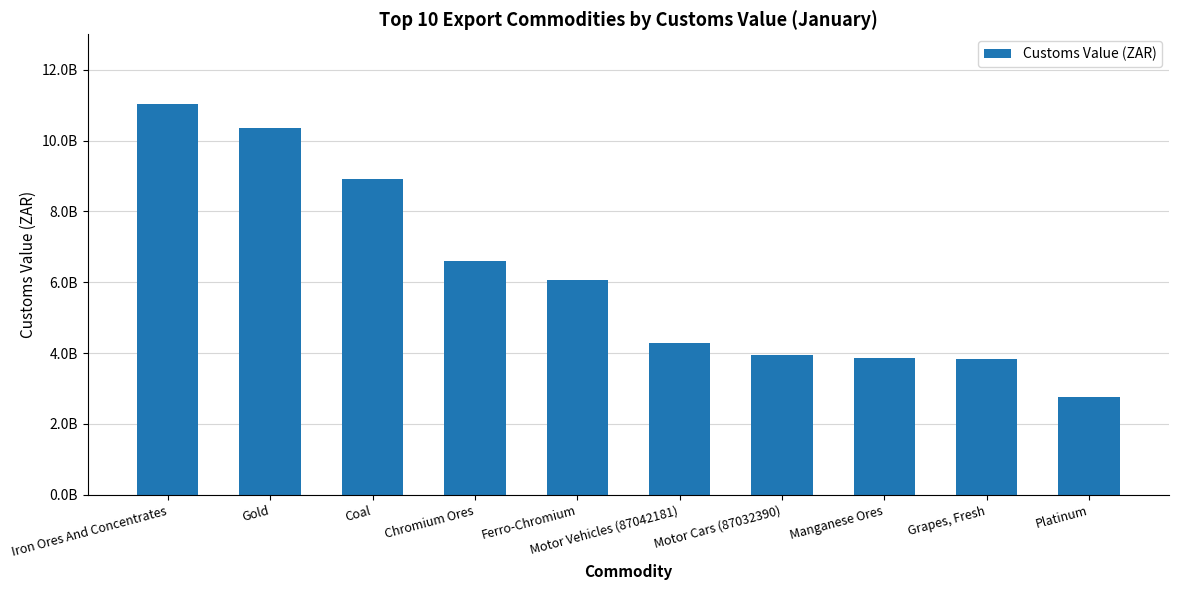

What is the maximum value shown in the chart?

11038169143.0